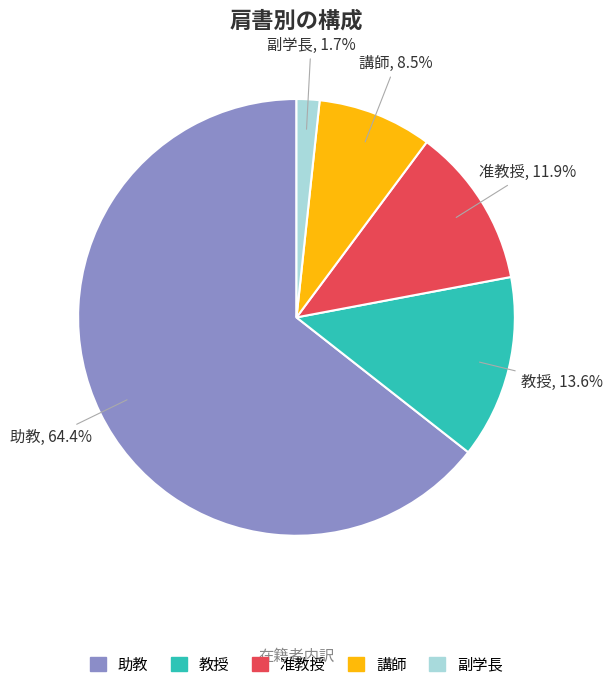

Rank the categories by value from highest to lowest.

助教, 教授, 准教授, 講師, 副学長